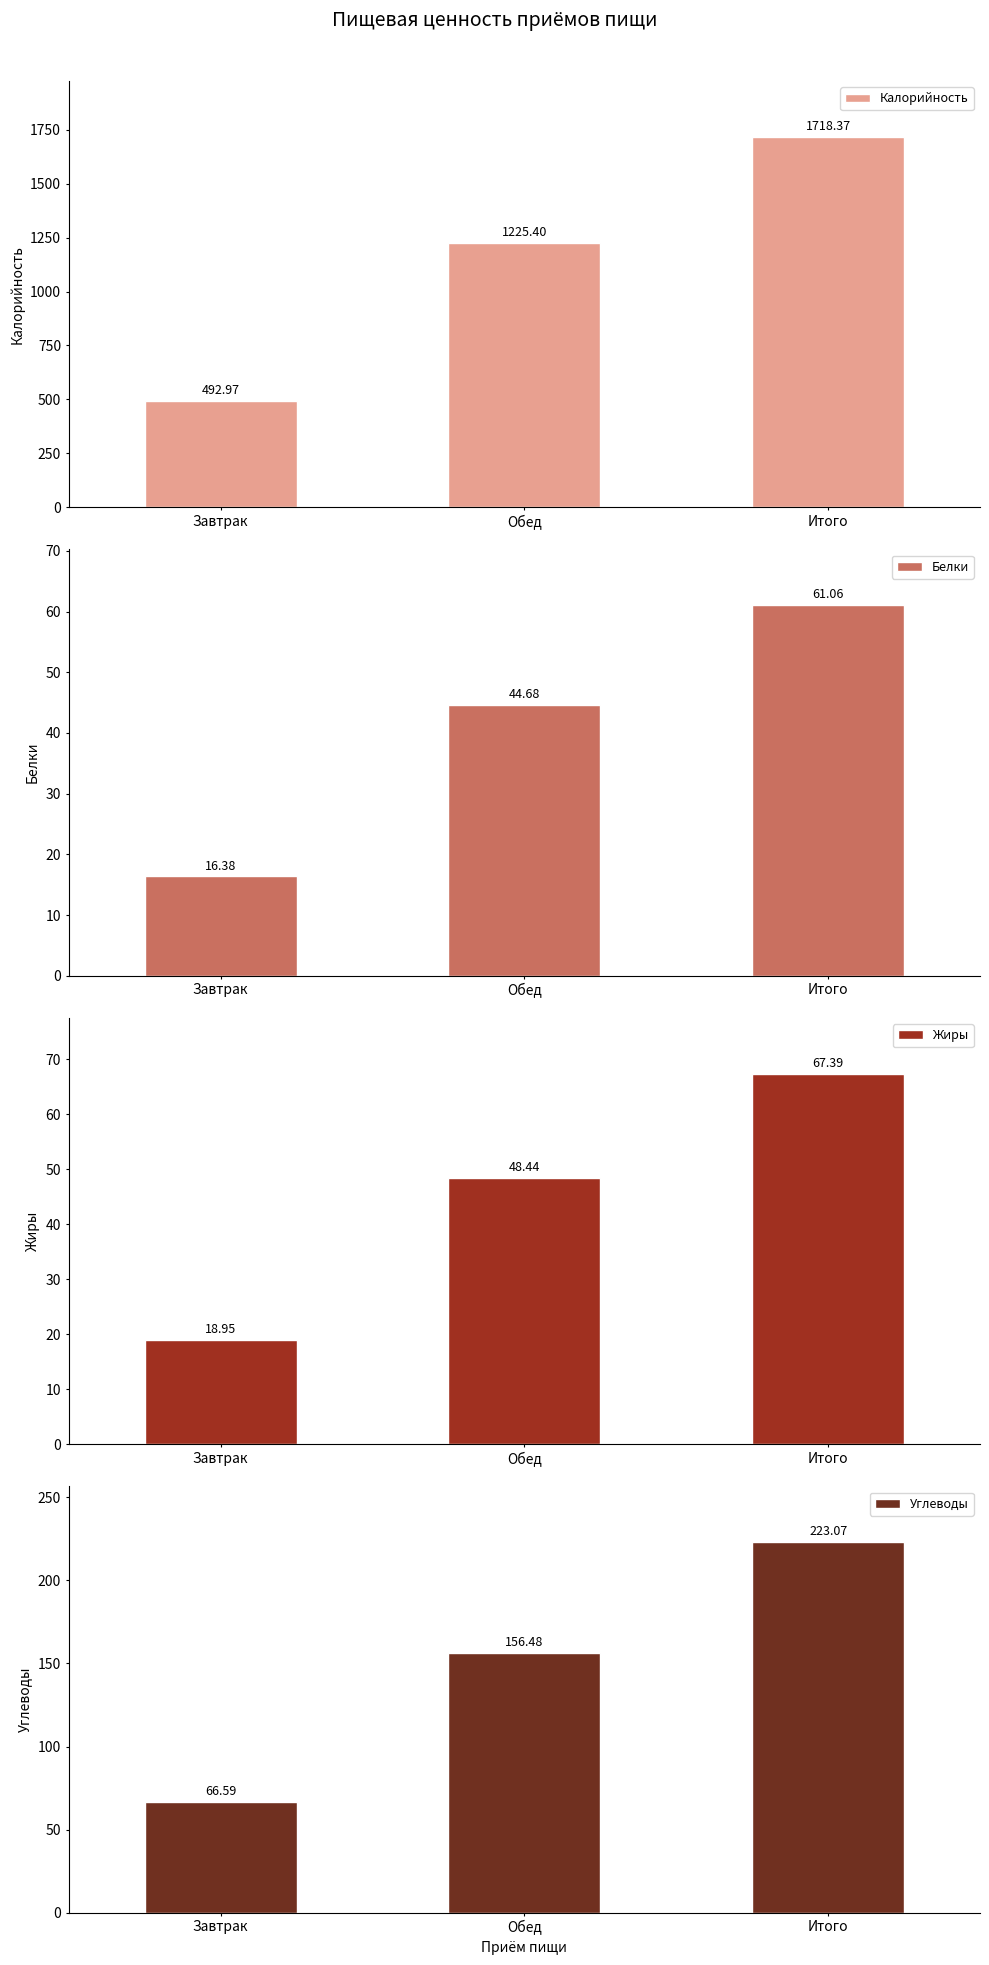

The value of Жиры at Итого is 67.4. True or false?

True